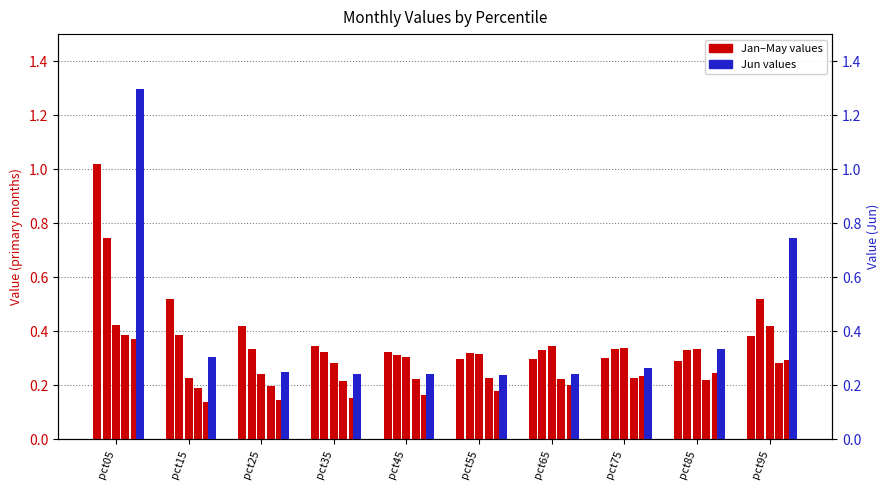

What is the difference between the maximum and minimum values in the Jun series?

1.1